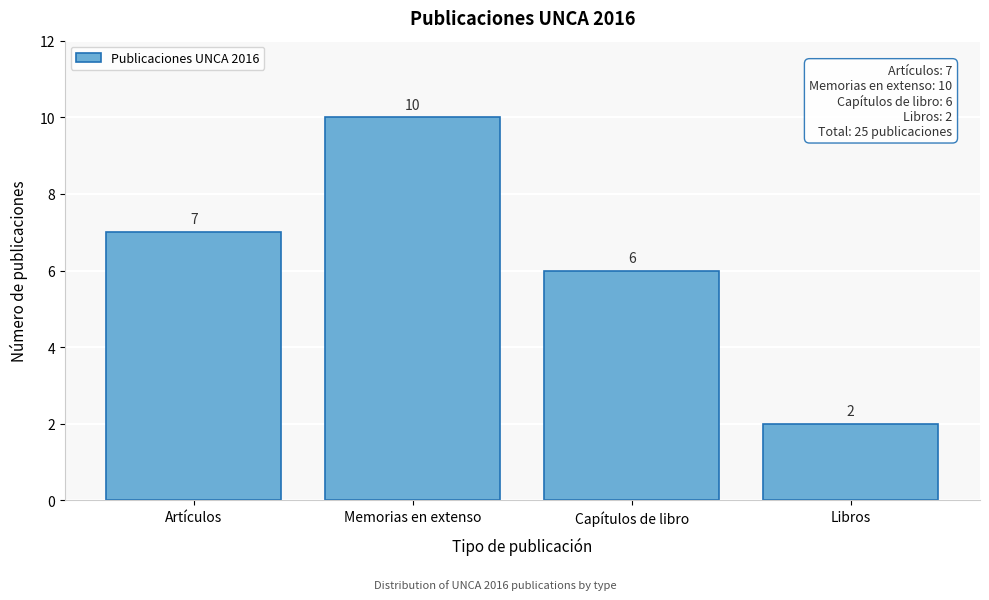

Reading left to right, transcribe all the data shown in this chart.

Artículos=7	Memorias en extenso=10	Capítulos de libro=6	Libros=2